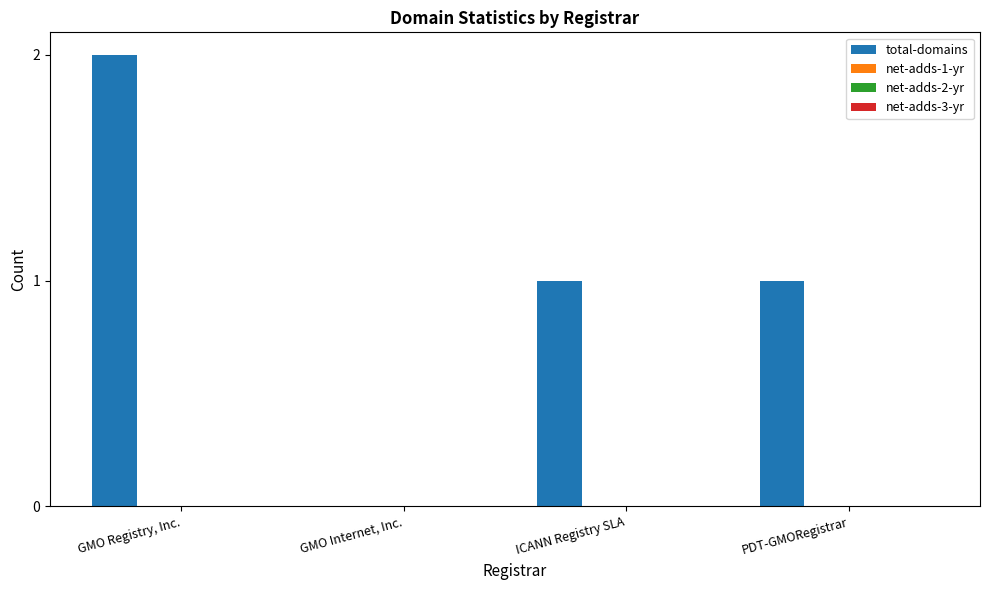

What is the sum of all values?

4